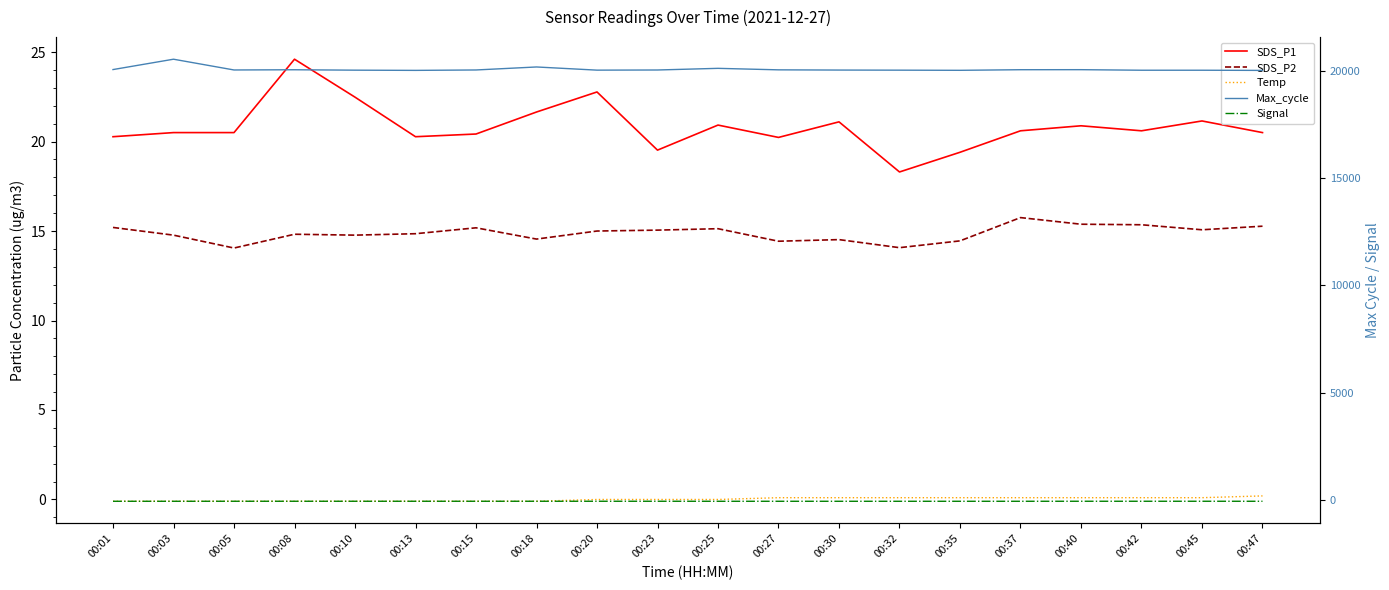

List the series in order of their peak value, highest first.

Max_cycle, SDS_P1, SDS_P2, Temp, Signal